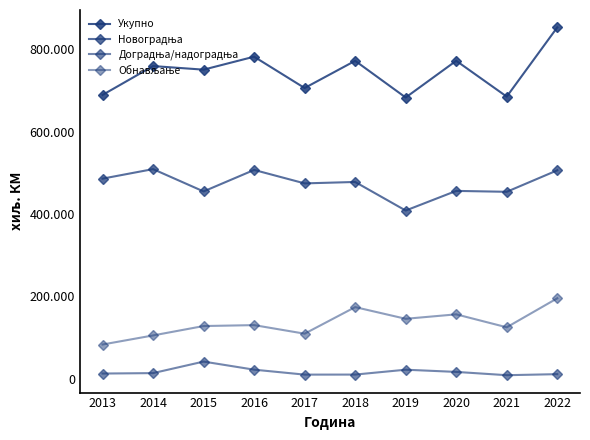

Does the chart have visible grid lines?

No